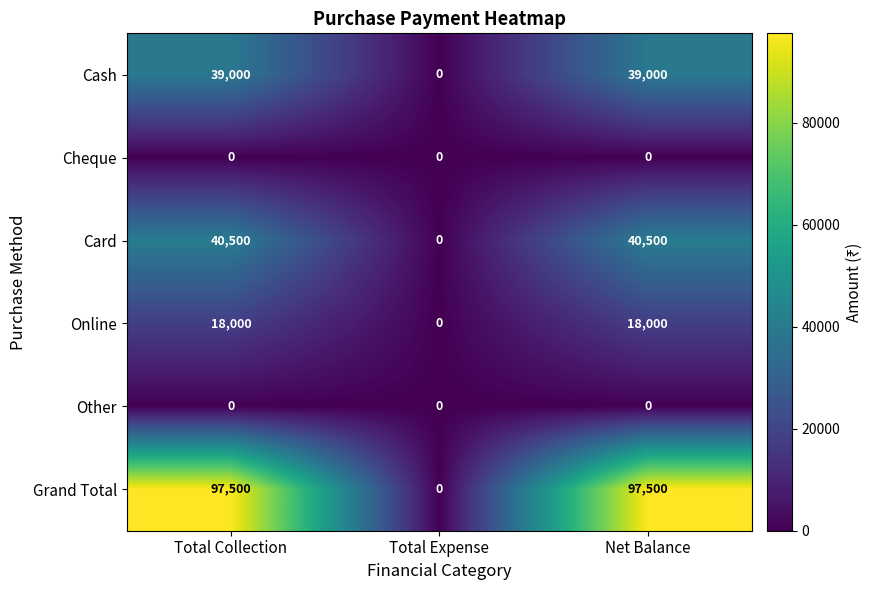

Read the Grand Total value at Total Collection.

97500